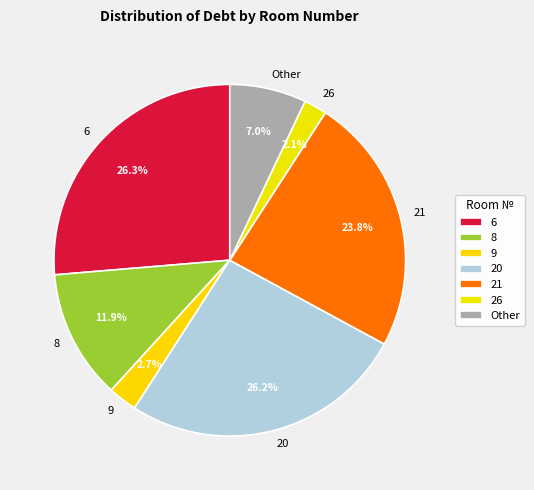

Does 26 account for over 50% of the chart?

No